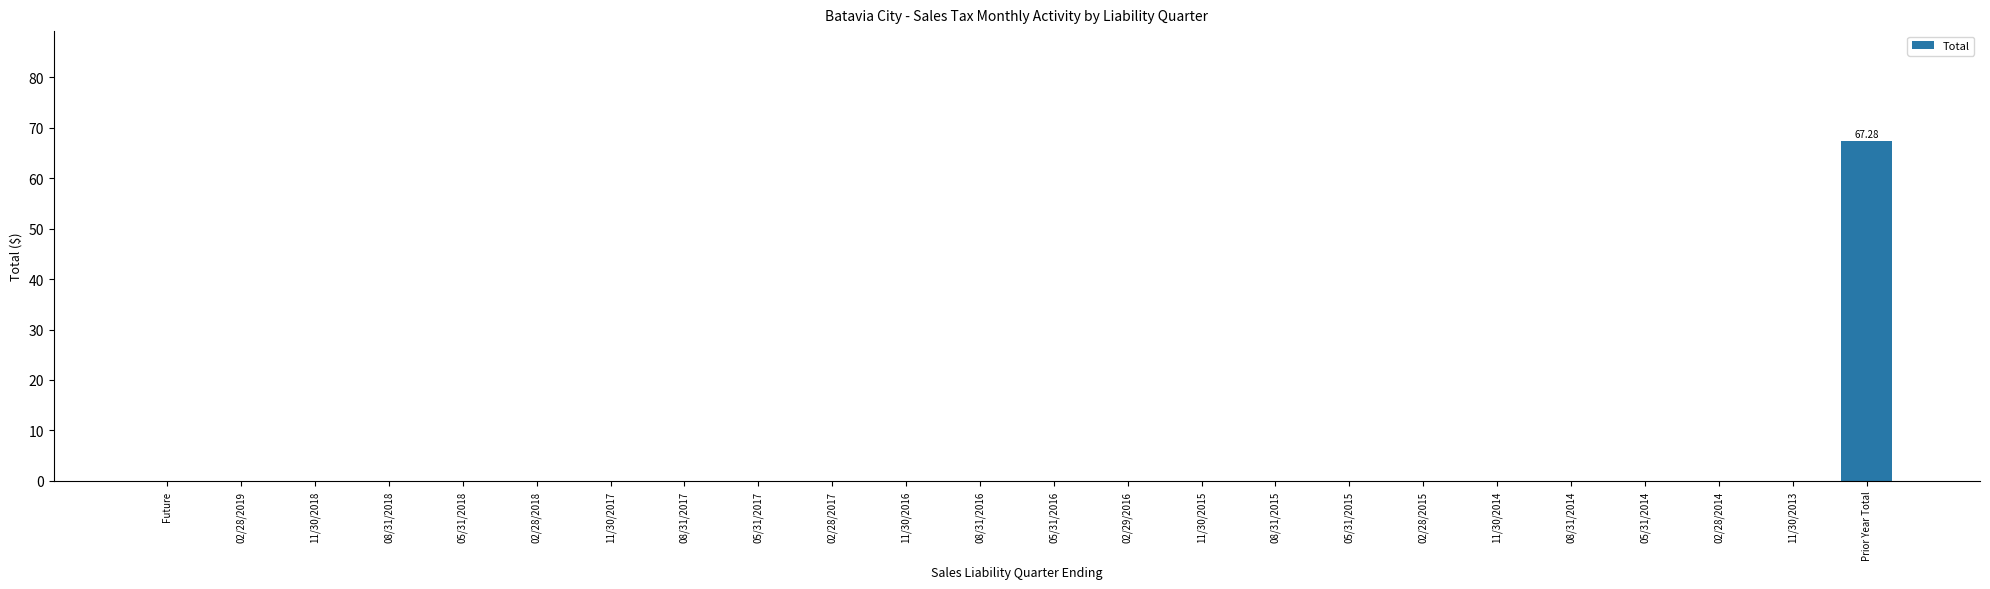

Is it true that the value at 02/28/2019 is 0.0?

True